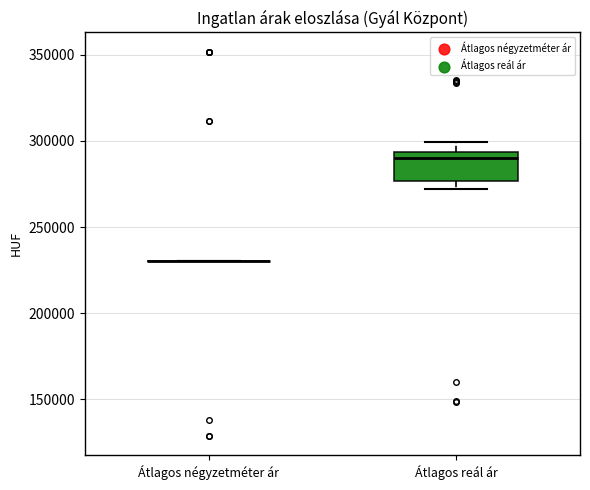

Reading left to right, transcribe this box plot: for each box, give where its median line is, the range the box spans, and where its two whiskers end, as read against the y-axis. The values are not printed on the chart, so give them approximately, as read against the axis.

Átlagos négyzetméter ár: box collapsed to a line at 230000, whiskers 230000 to 230000
Átlagos reál ár: median 290000, box 275000 to 295000, whiskers 270000 to 300000